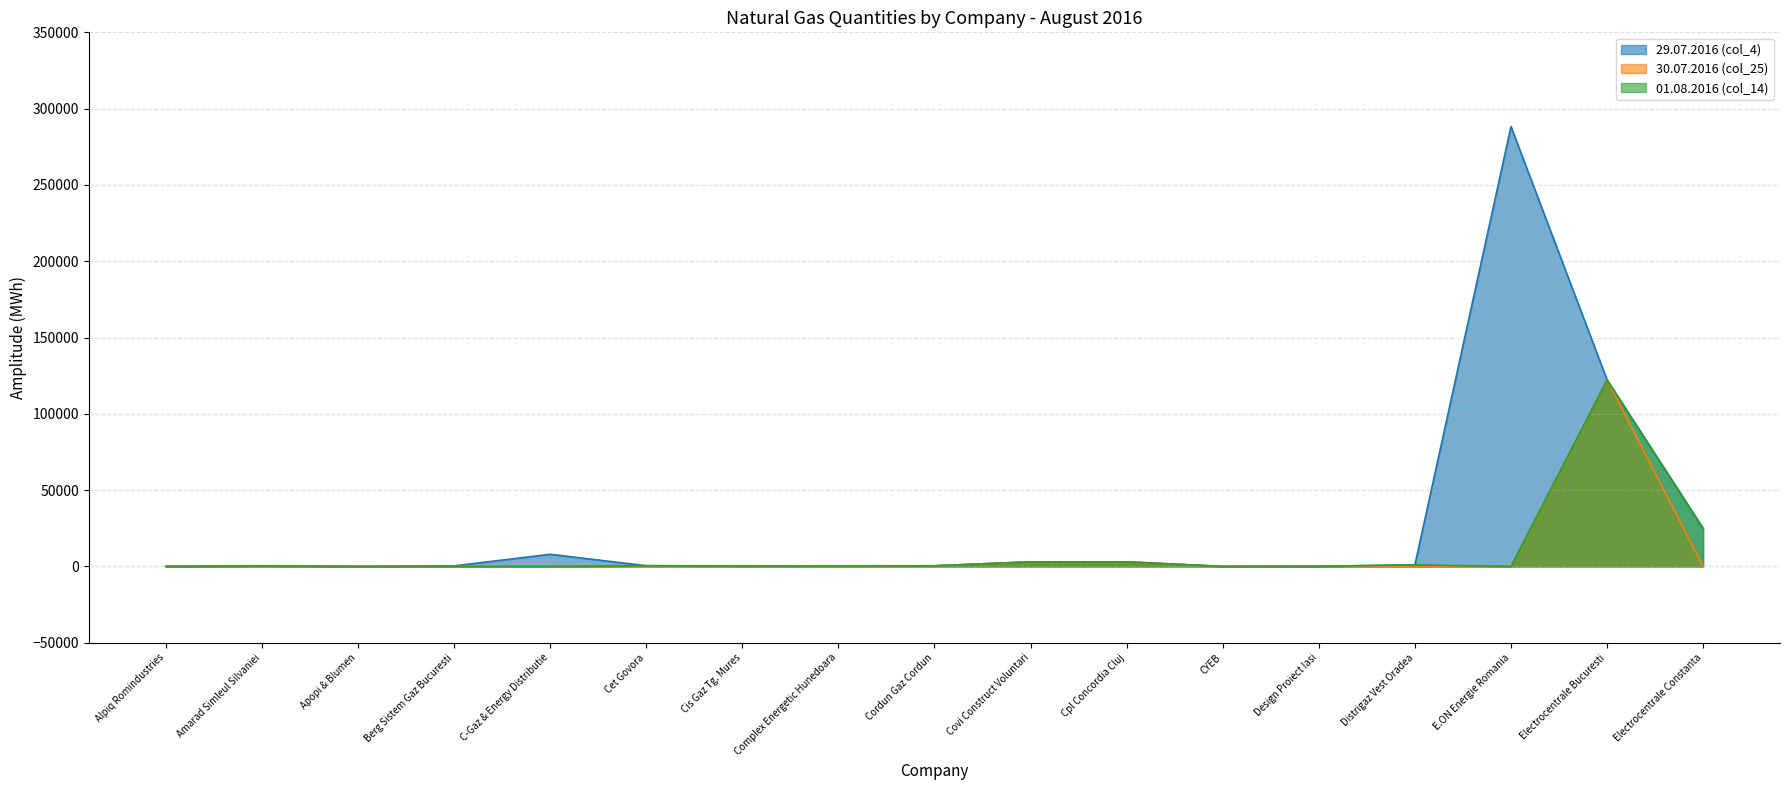

Between C-Gaz & Energy Distributie and Cet Govora, which series saw the biggest shift?

29.07.2016 (col_4)